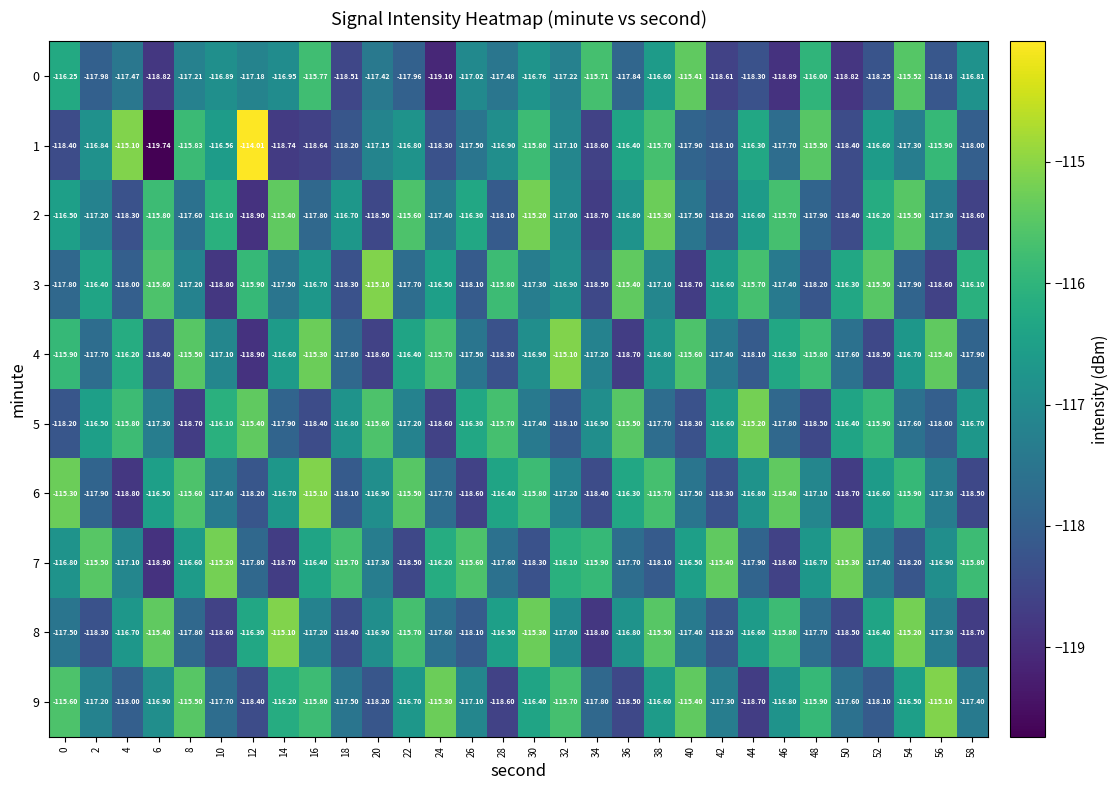

How many categories are shown in the chart?

30